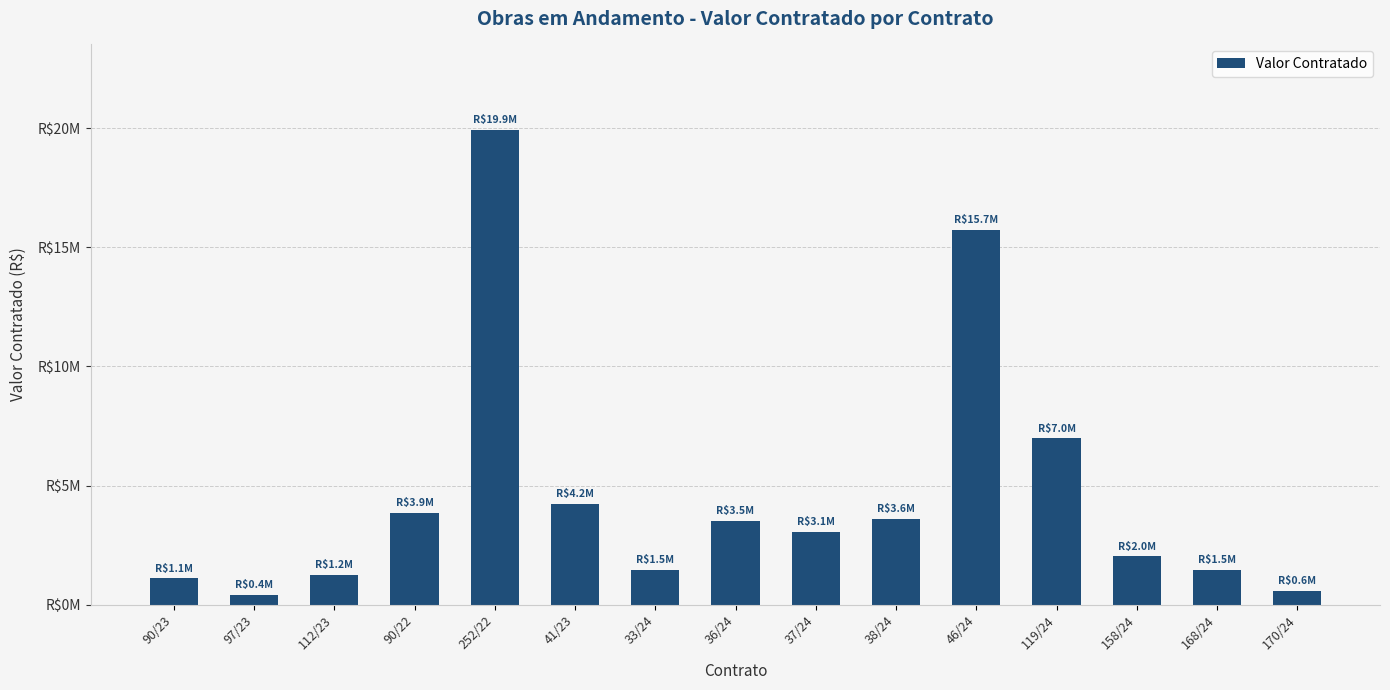

Are the bars horizontal?

No